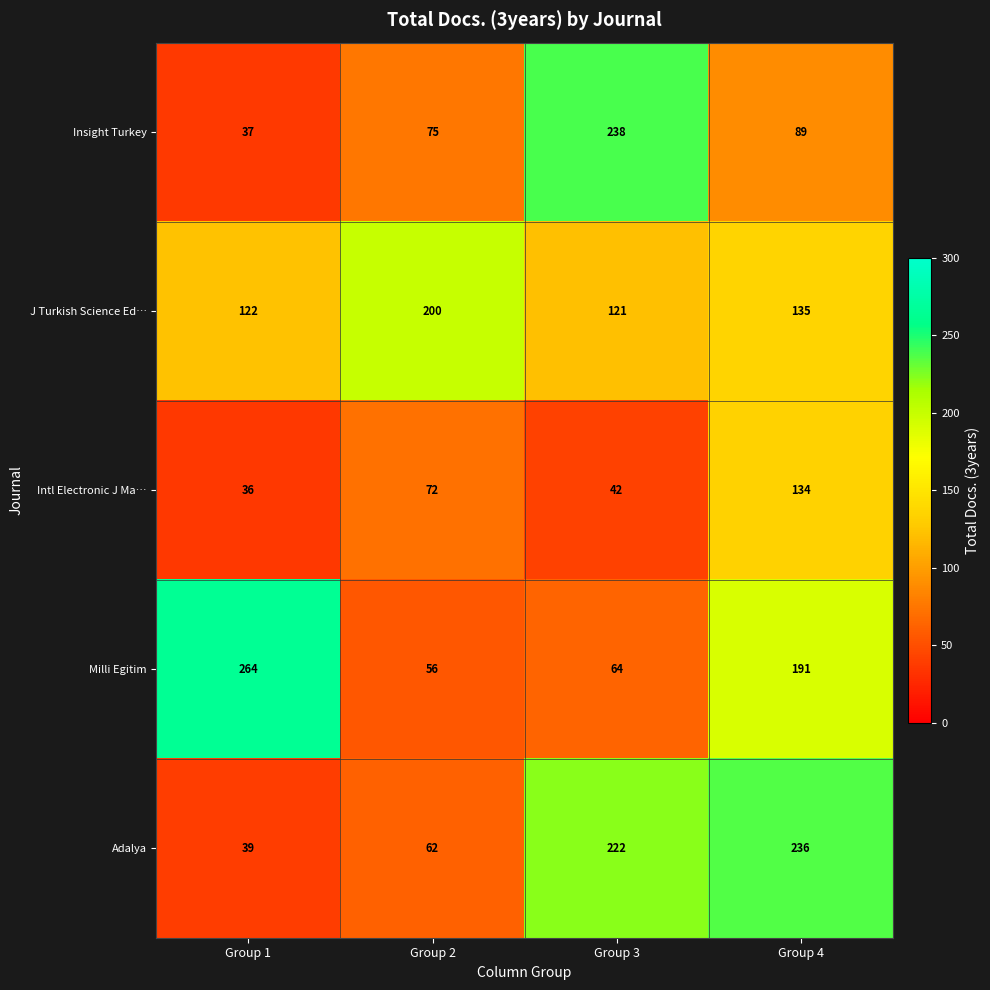

How many categories are shown in the chart?

4